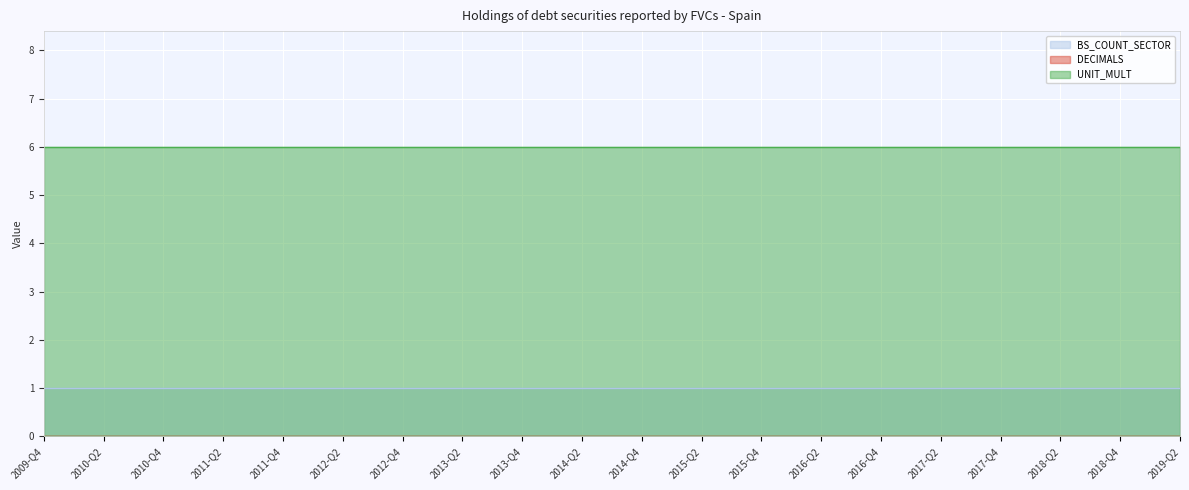

True or false: BS_COUNT_SECTOR has more than 0 interior local peaks.

False